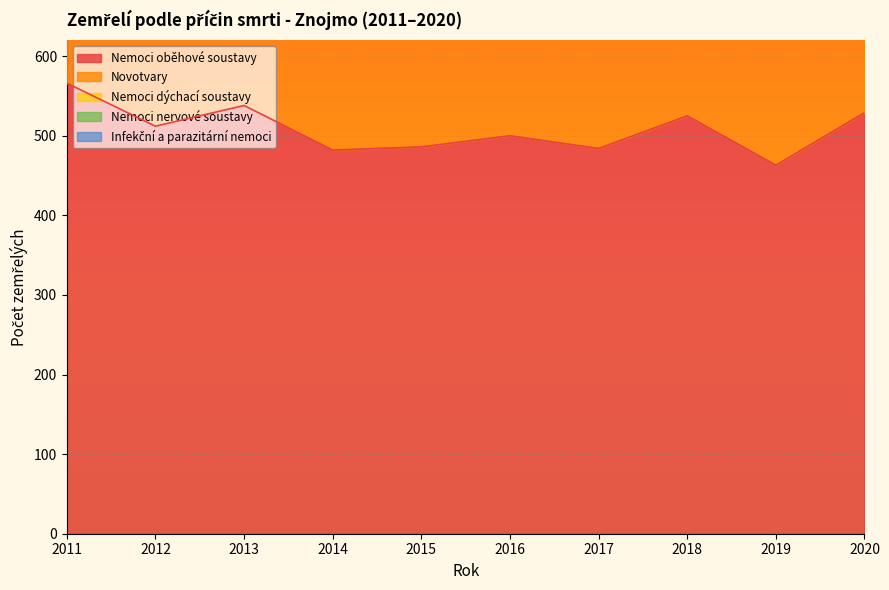

At how many categories does at least one series exceed 170?

10